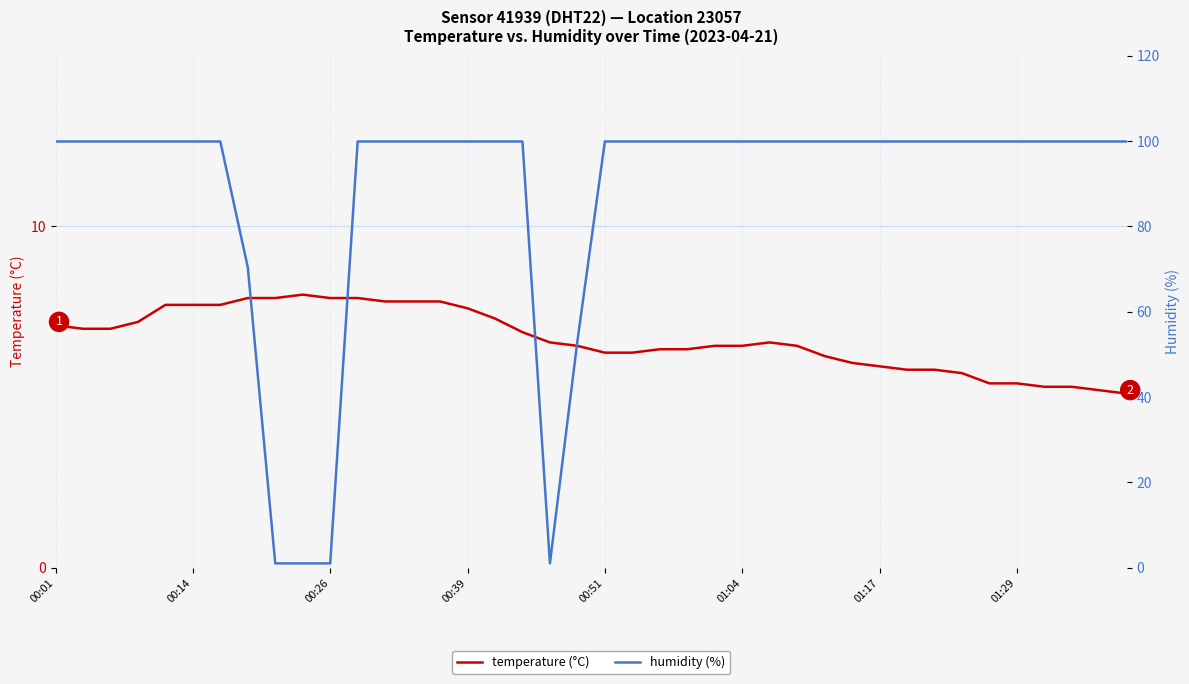

What is the difference between the temperature (°C) values at 38 and 12?

2.6